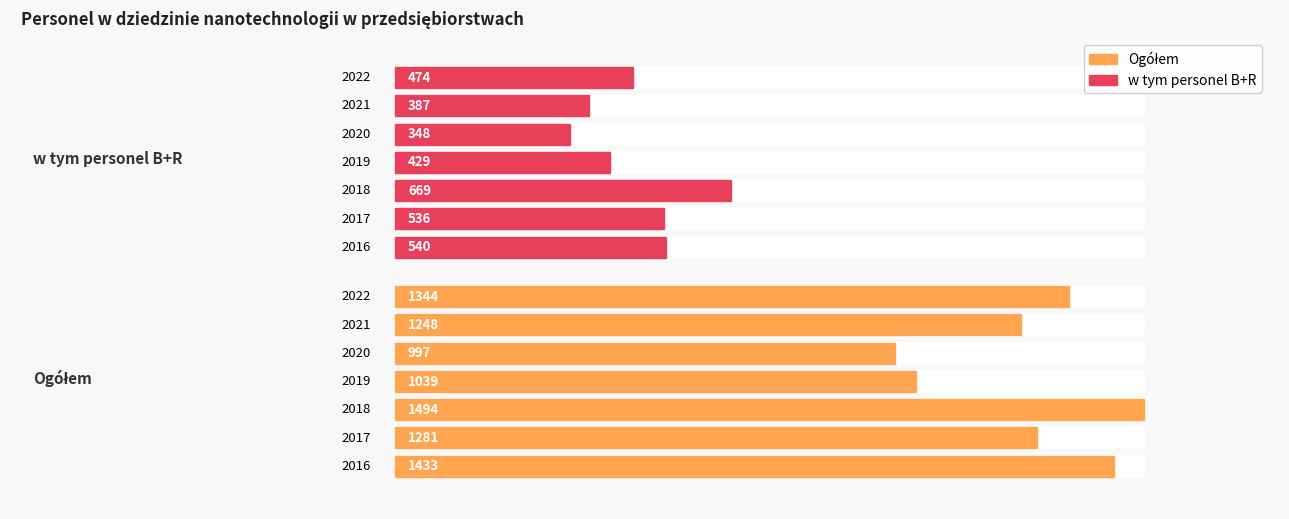

Which series has the widest spread of values?

Ogółem